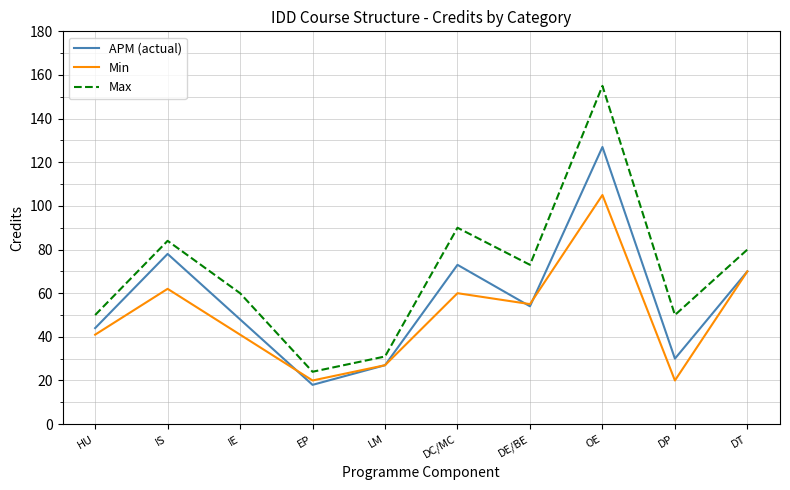

Rank the series by their maximum value, from lowest to highest.

Min, APM (actual), Max